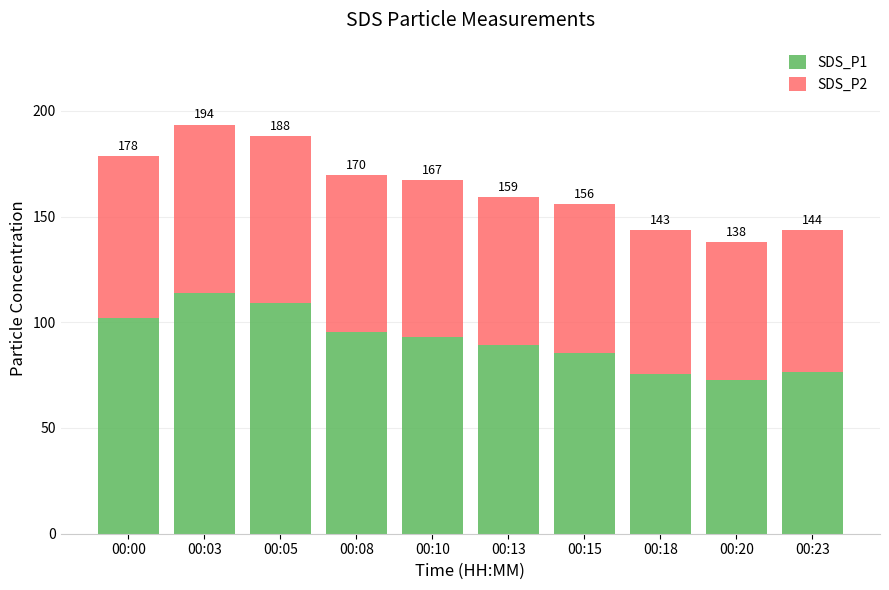

What are all the series names shown in the legend?

SDS_P1, SDS_P2